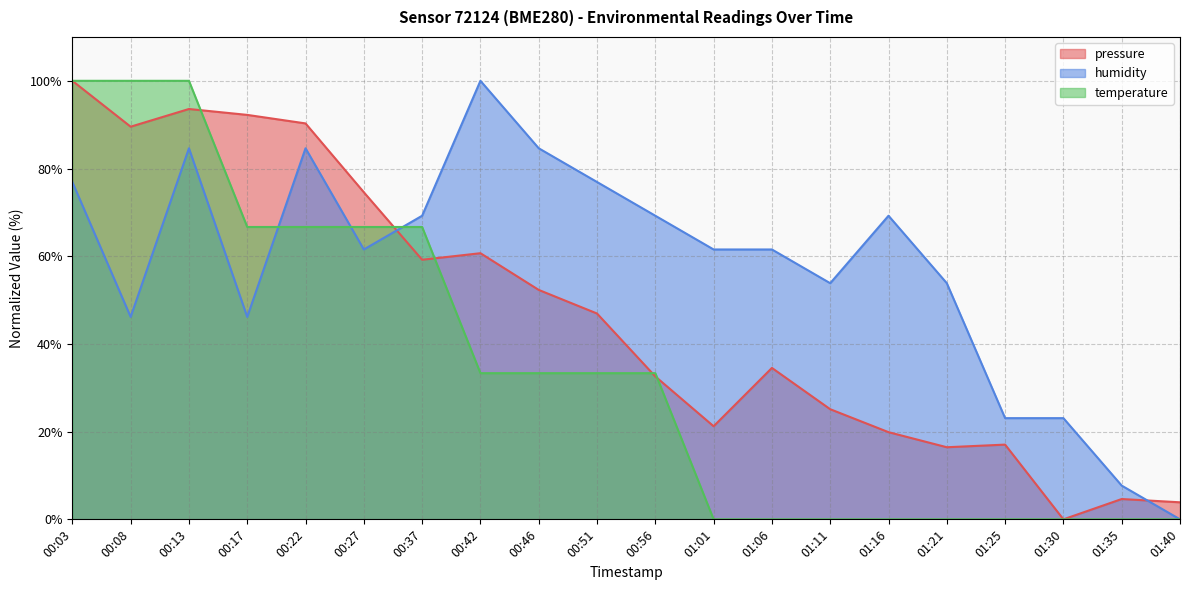

What is the label of the 3rd point from the right?

01:30